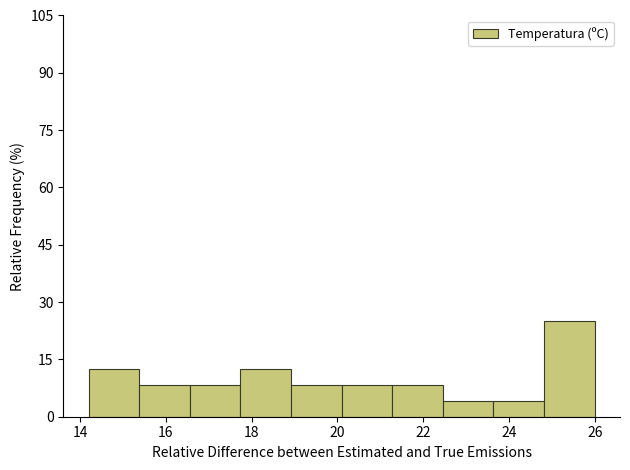

Reading left to right, transcribe this chart: for each bar, give the range it covers on the x-axis and its height. Neither the bar edges nor the heights are printed on the chart, so give them approximately, as read against the axes.

14.20 to 15.38: 12
15.38 to 16.56: 8
16.56 to 17.74: 8
17.74 to 18.92: 12
18.92 to 20.10: 8
20.10 to 21.28: 8
21.28 to 22.46: 8
22.46 to 23.64: 4
23.64 to 24.82: 4
24.82 to 26.00: 26